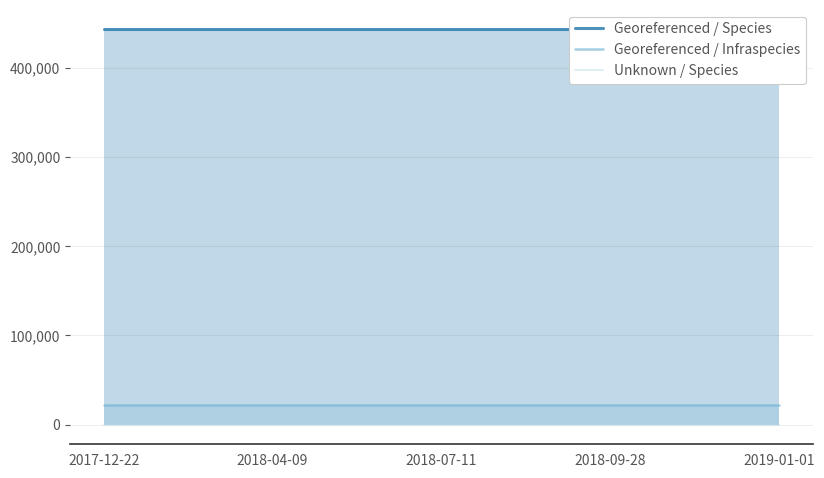

What is the sum of the Georeferenced / Species values at 2017-12-22 and 2018-07-11?

885440